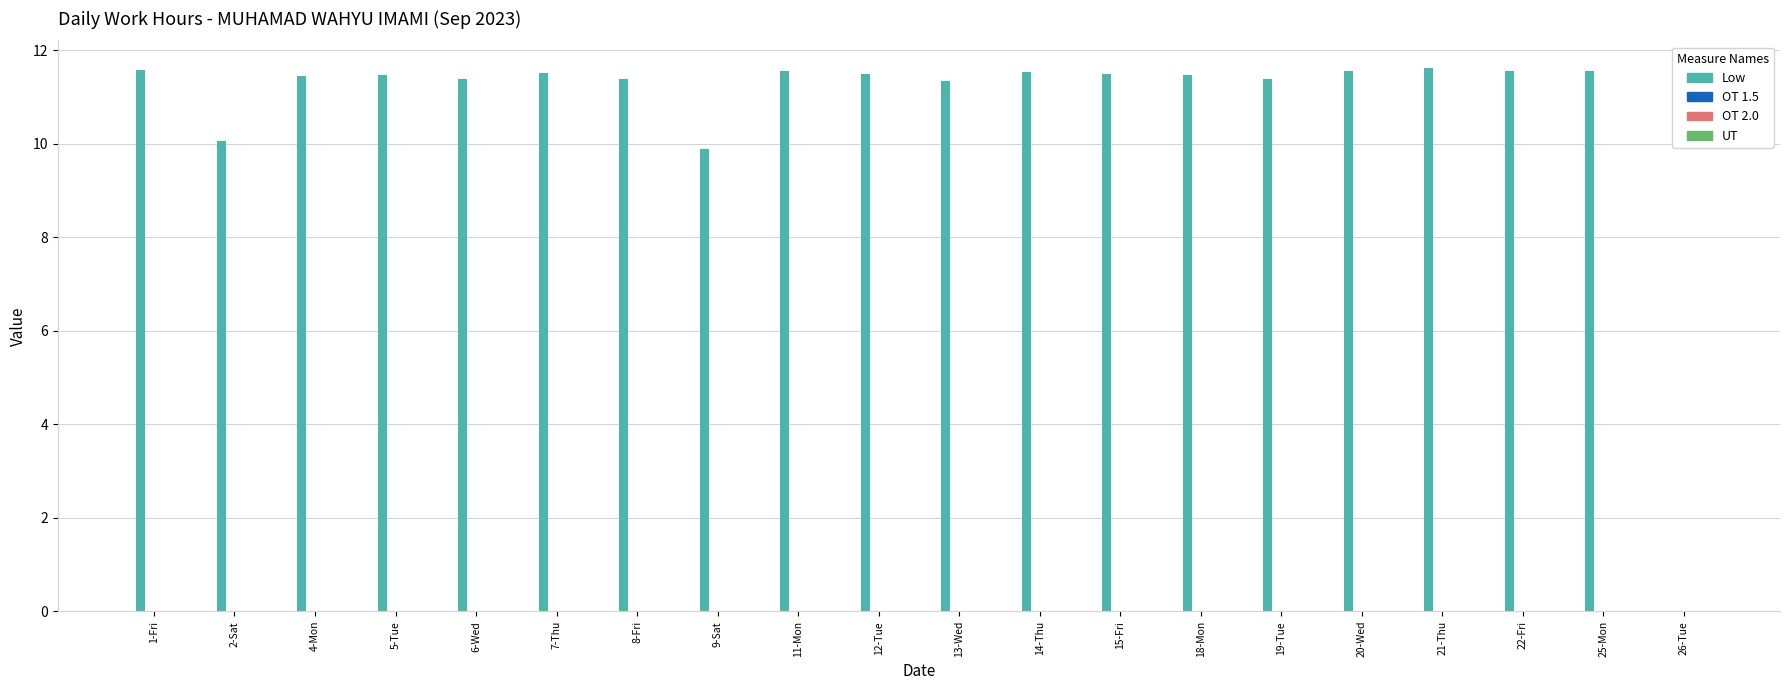

True or false: the data shows 11.6 at 20-Wed.

True